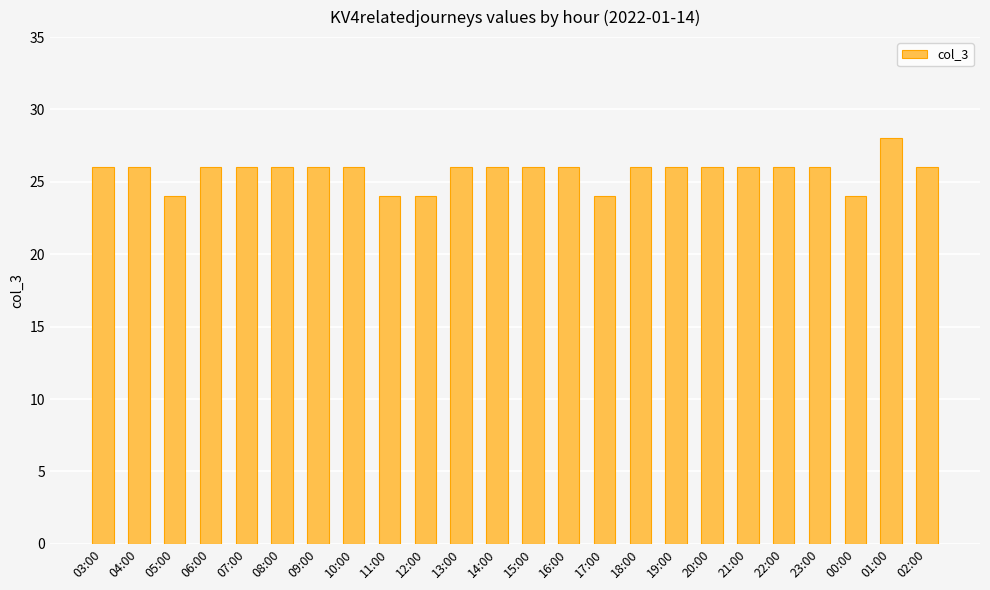

What is the average value?

26